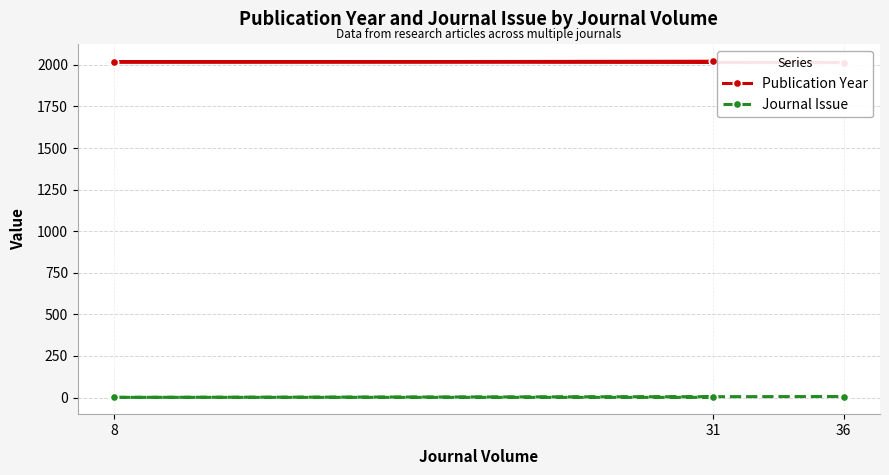

What is the total value across all series at 36?

2020